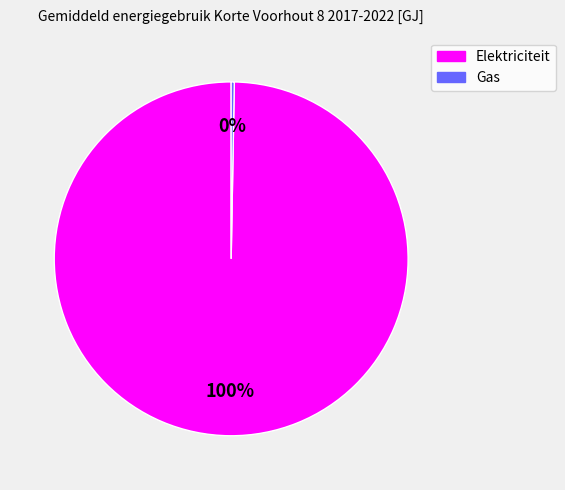

True or false: Gas accounts for 0% of the total.

True